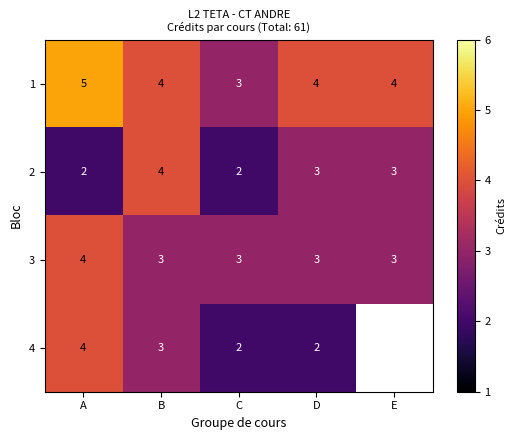

What is the sum of the 2 values at D and B?

7